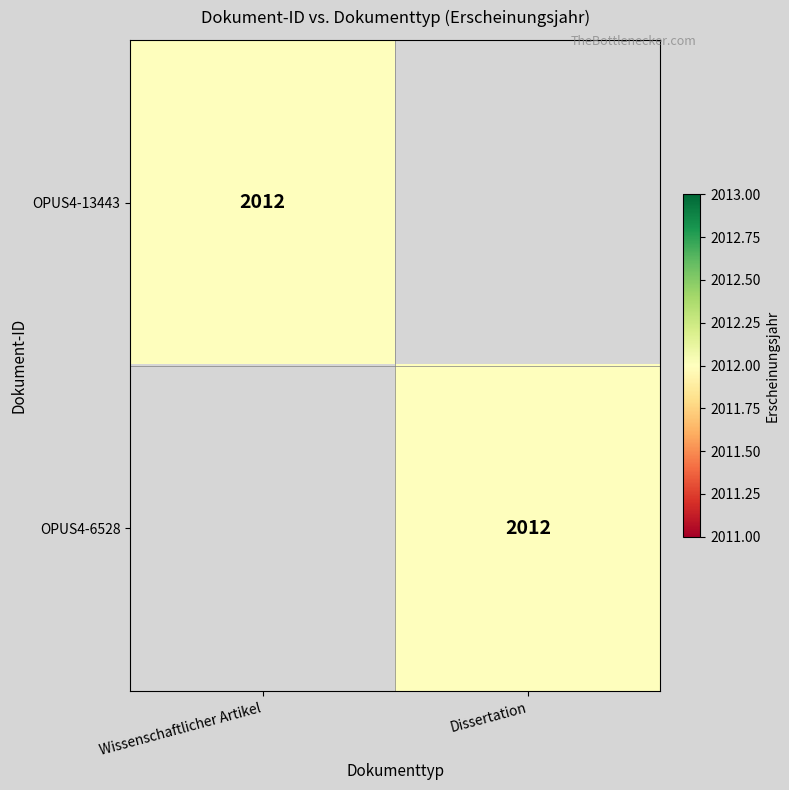

Is it true that OPUS4-13443 equals 3103 at Wissenschaftlicher Artikel?

False